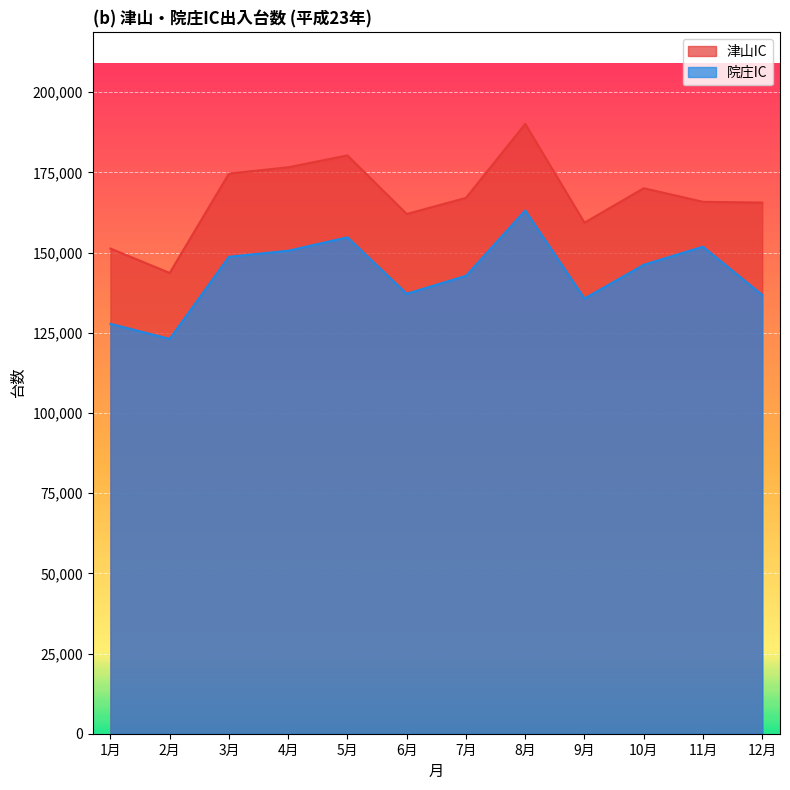

The 院庄IC series shows 127803 at 1月. True or false?

True